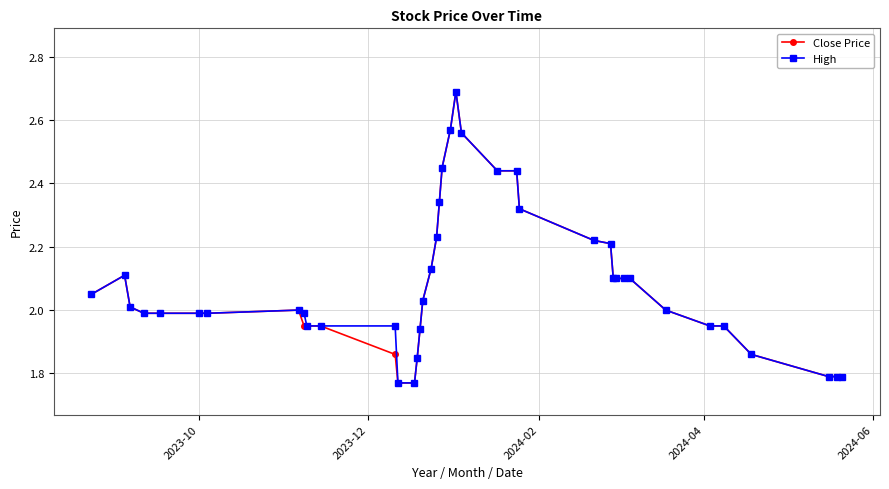

Rank the series by their average value, from highest to lowest.

High, Close Price